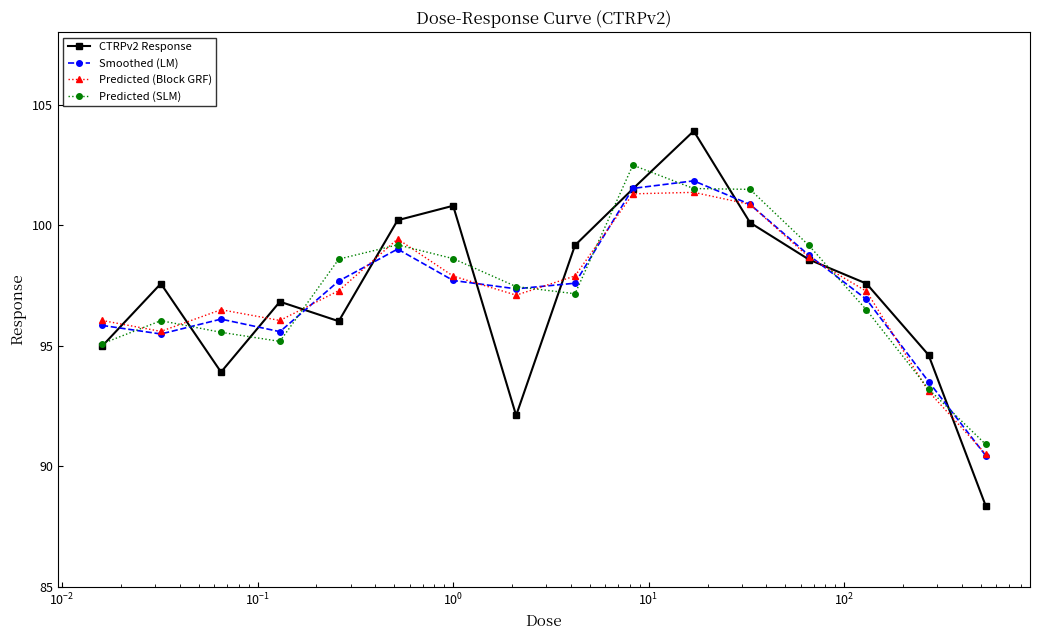

What is the highest value of the Predicted (SLM) series?

102.5